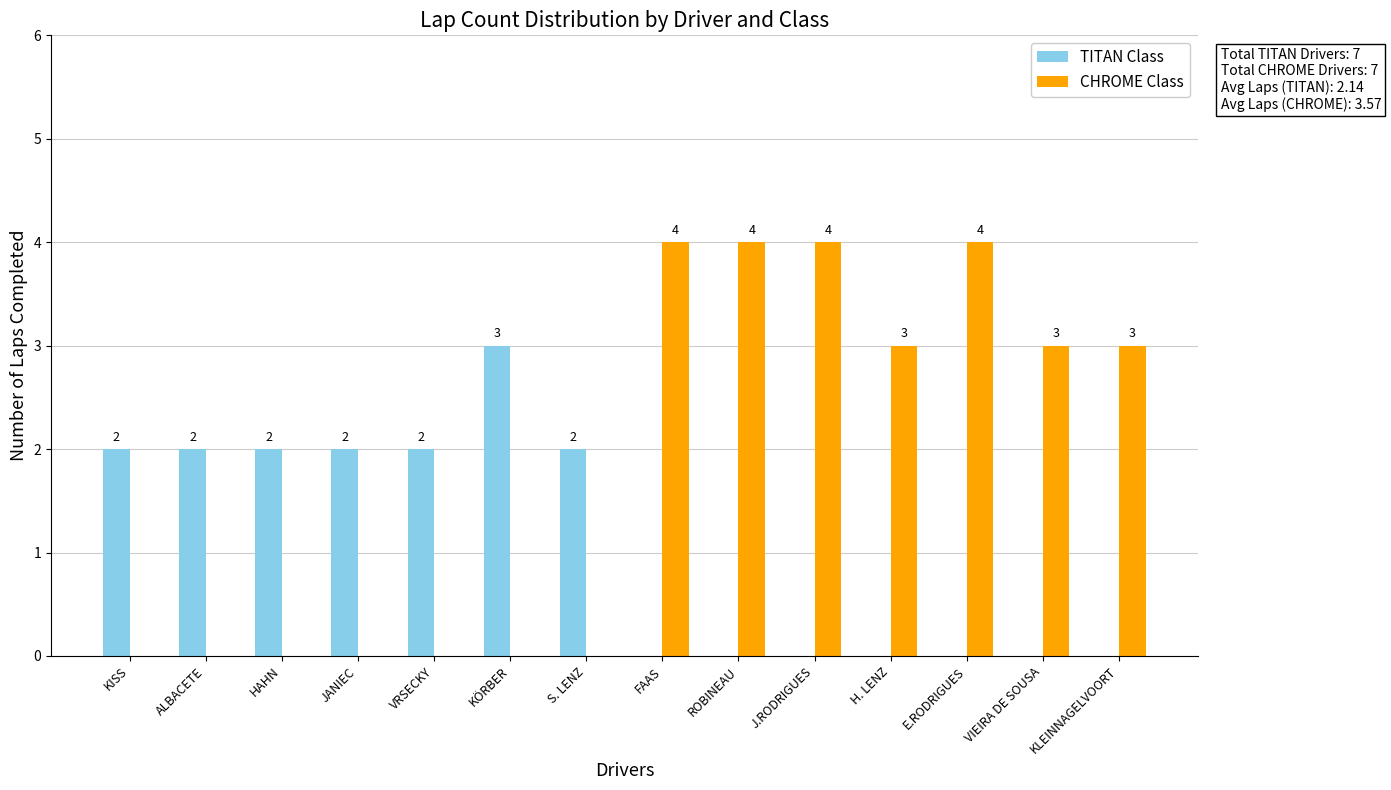

How many TITAN Class values are between 0 and 2?

13